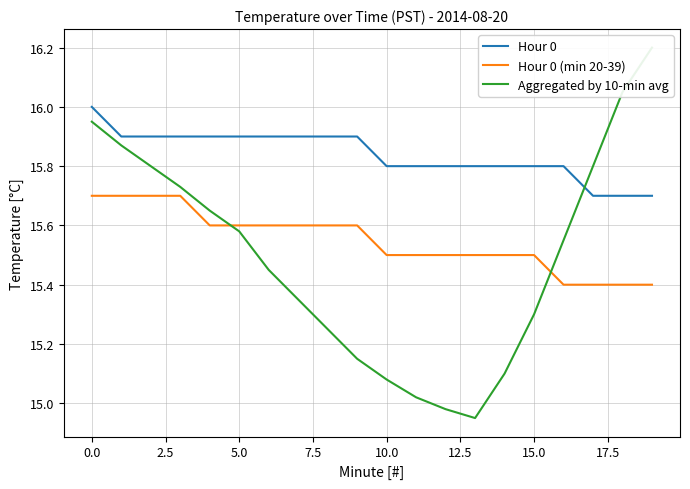

True or false: Hour 0 (min 20-39) and Hour 0 cross at least once.

False